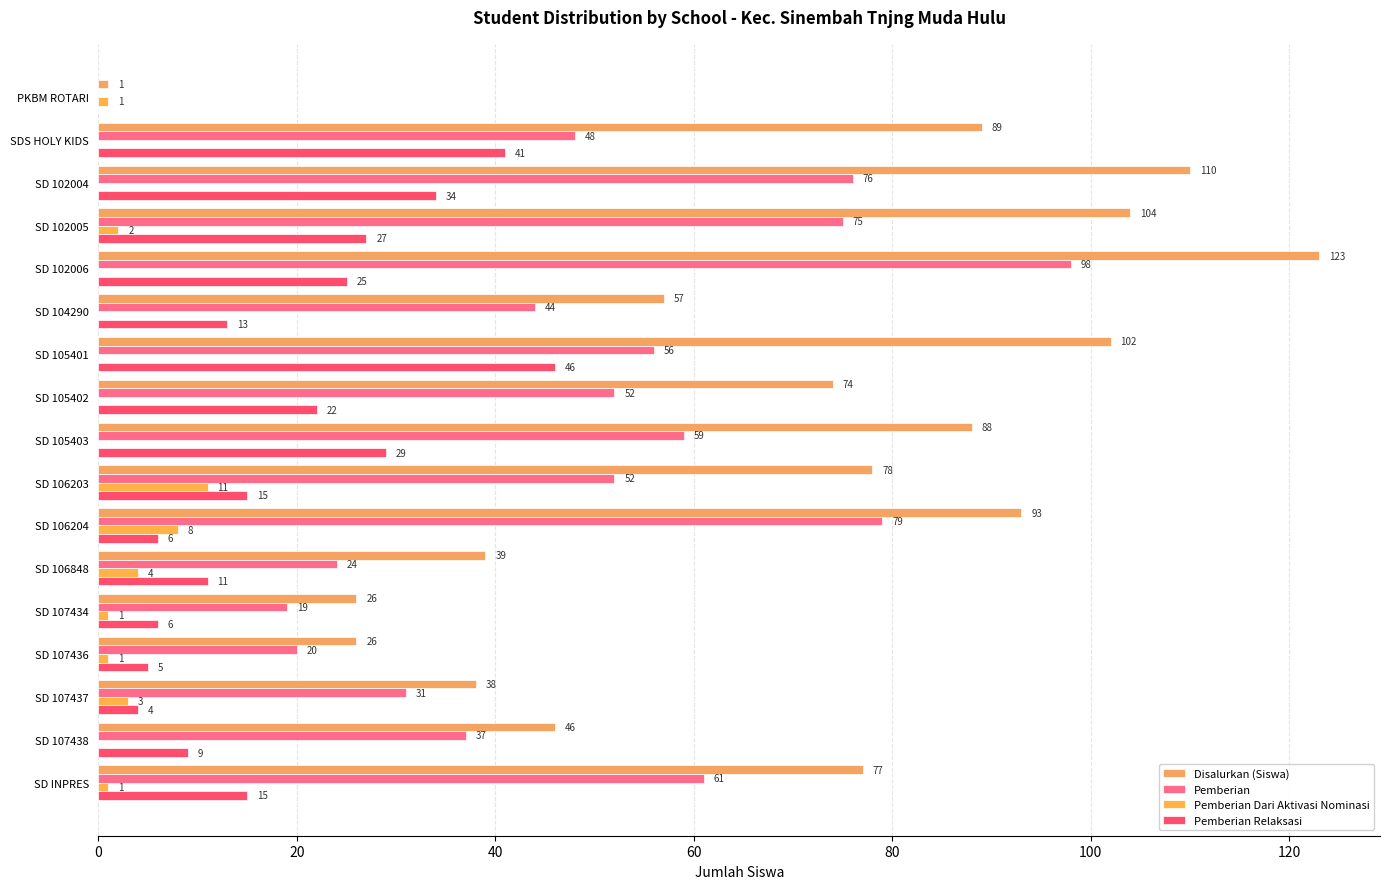

Which series has the widest spread of values?

Disalurkan (Siswa)